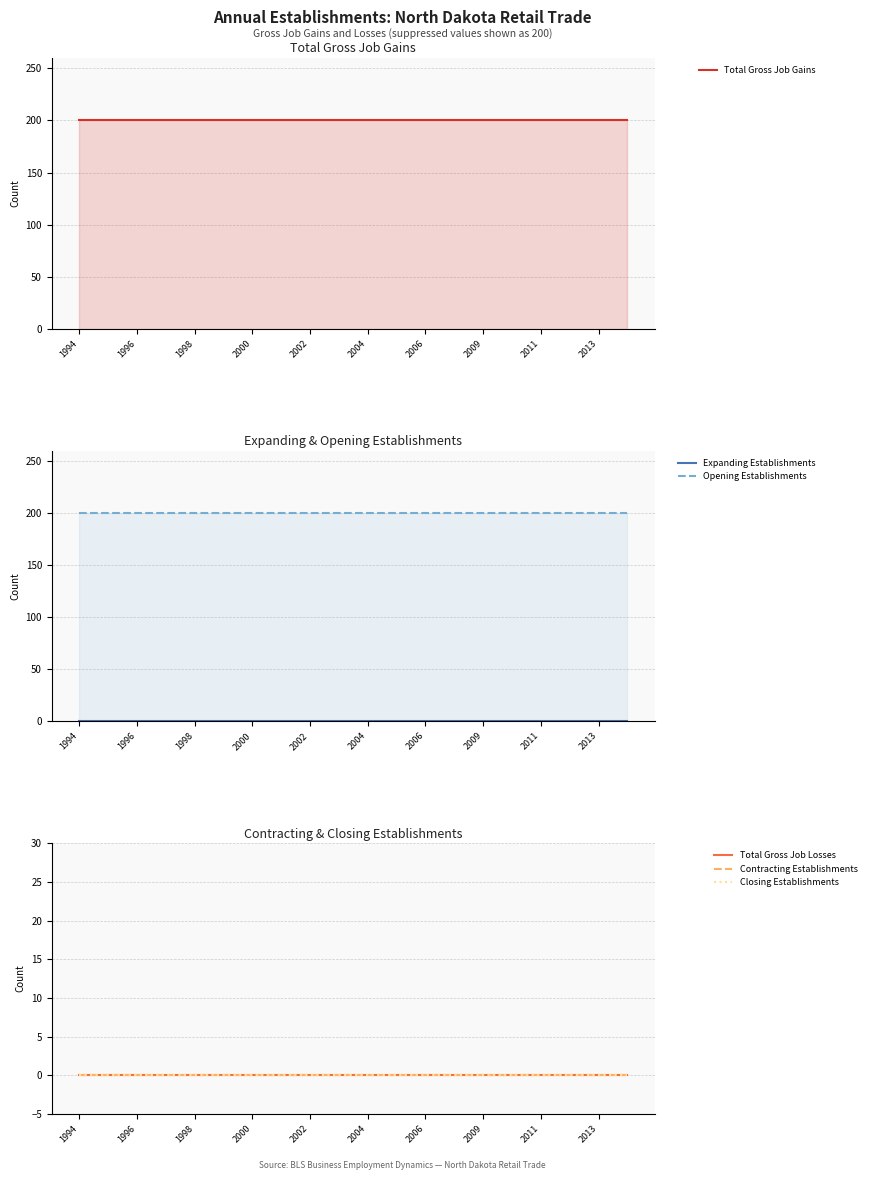

What is the total value across all series at 2002?

400